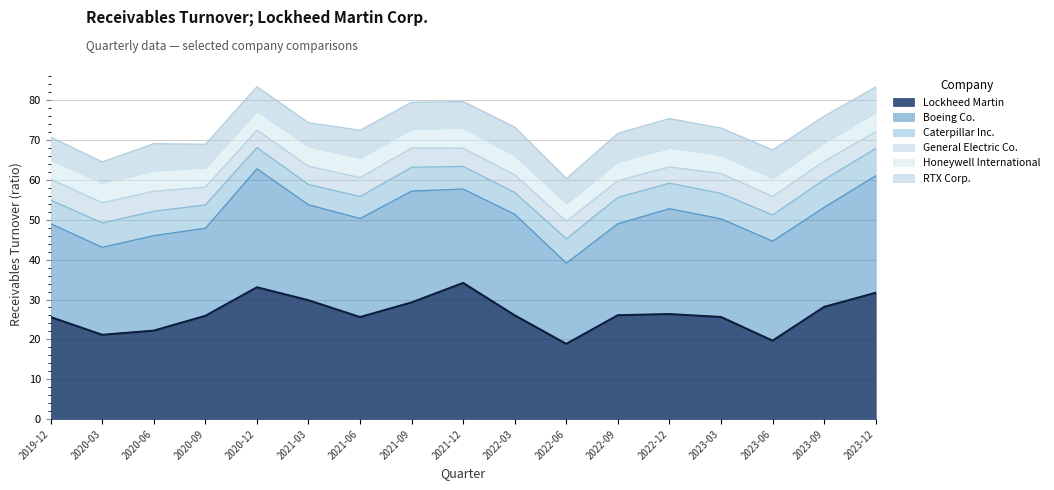

Between 2022-03-27 and 2021-09-26, which is larger?

2021-09-26